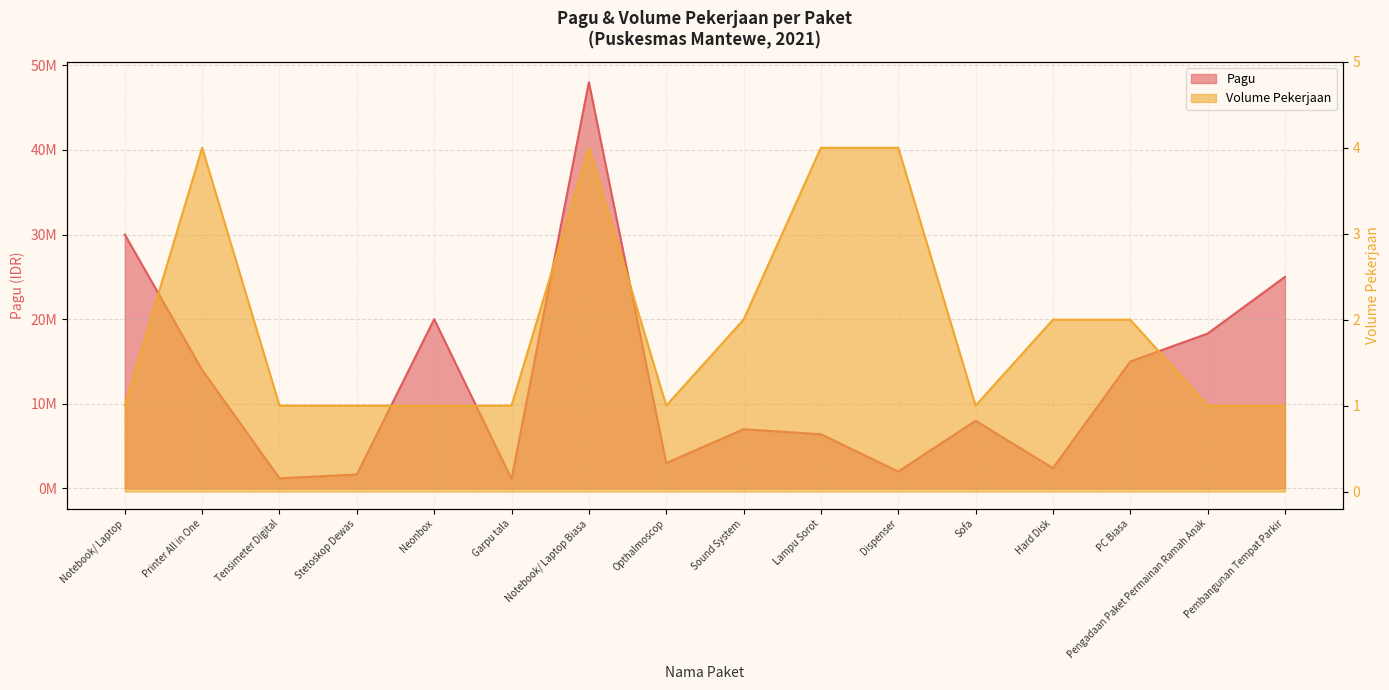

Rank the series at Opthalmoscop from lowest to highest value.

Volume Pekerjaan, Pagu